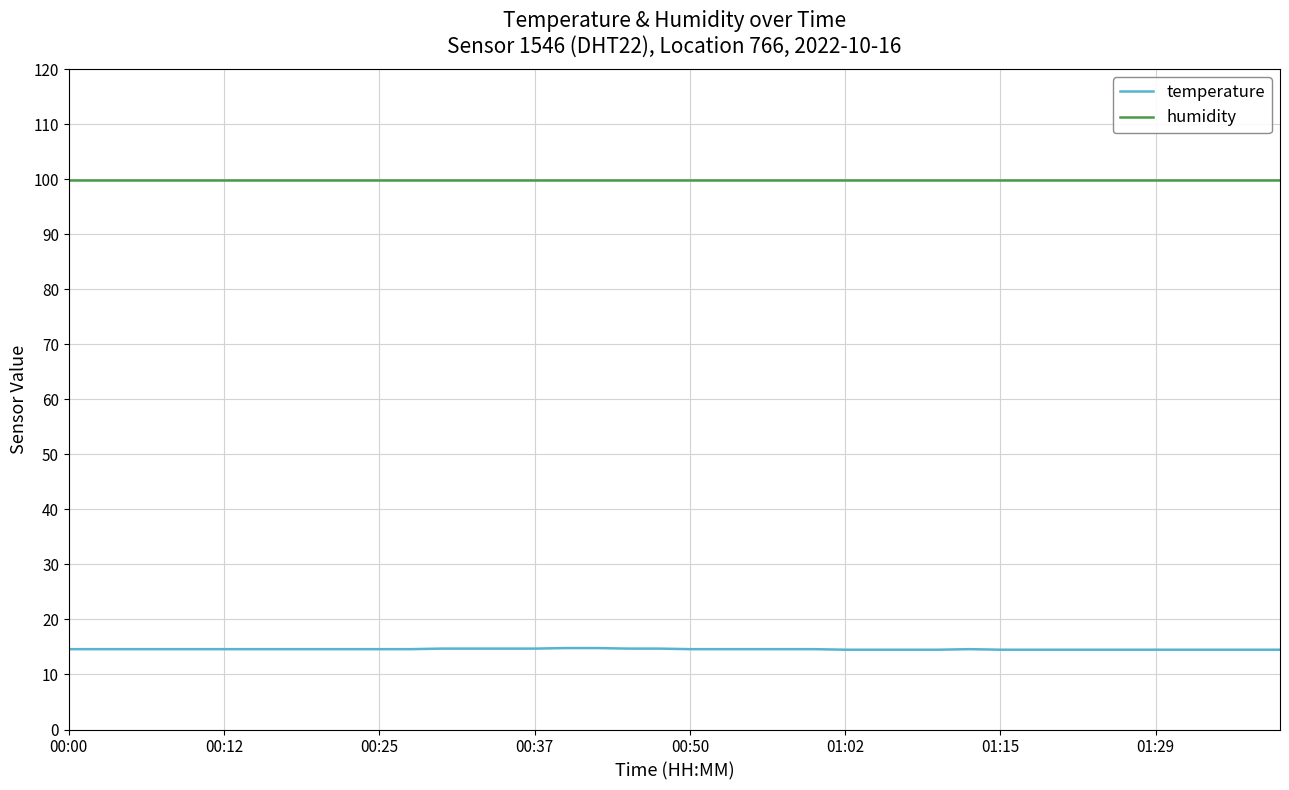

List the series in order of their peak value, highest first.

humidity, temperature